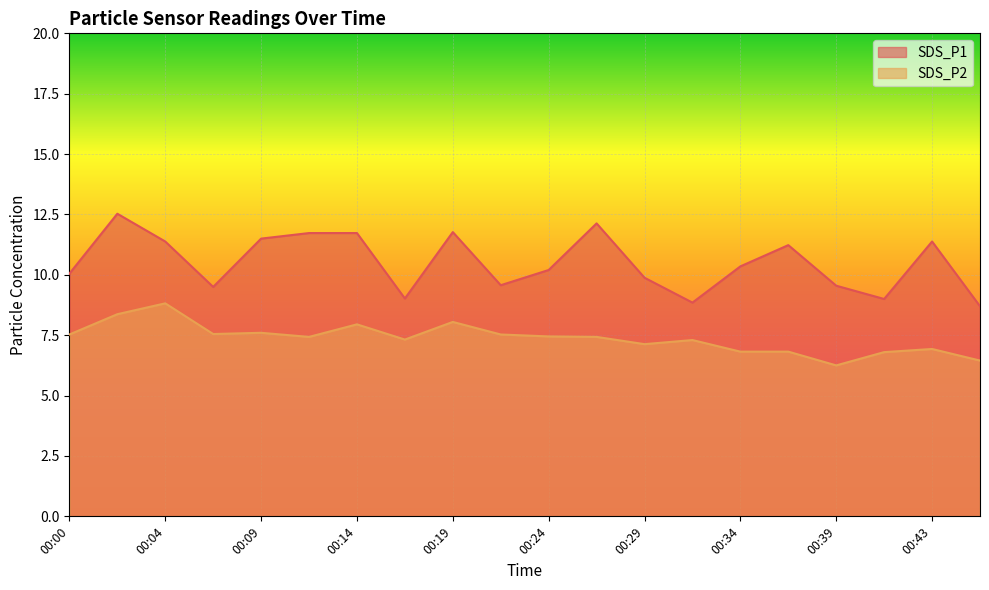

How many lines are shown in the chart?

2